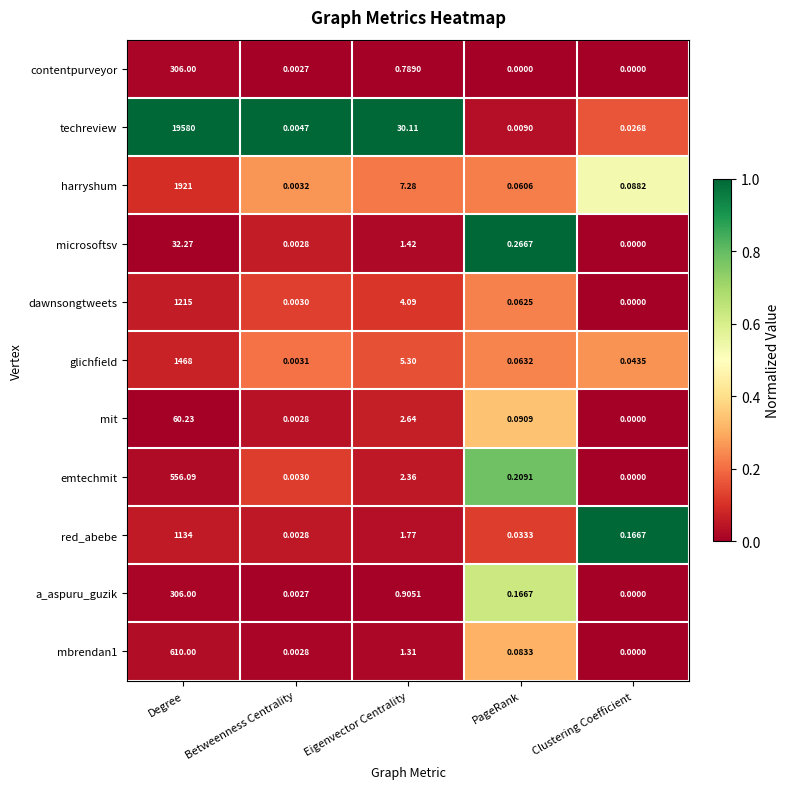

At which category is the sum across all series the highest?

Degree